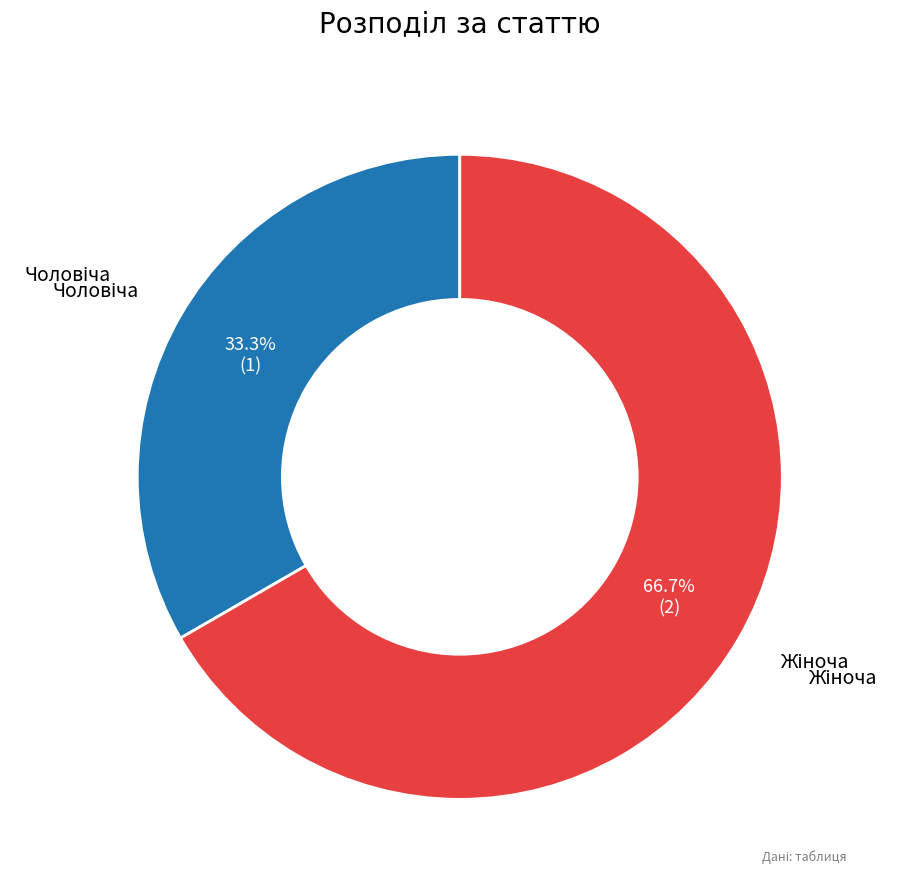

Is there any slice that represents more than half of the pie?

Yes